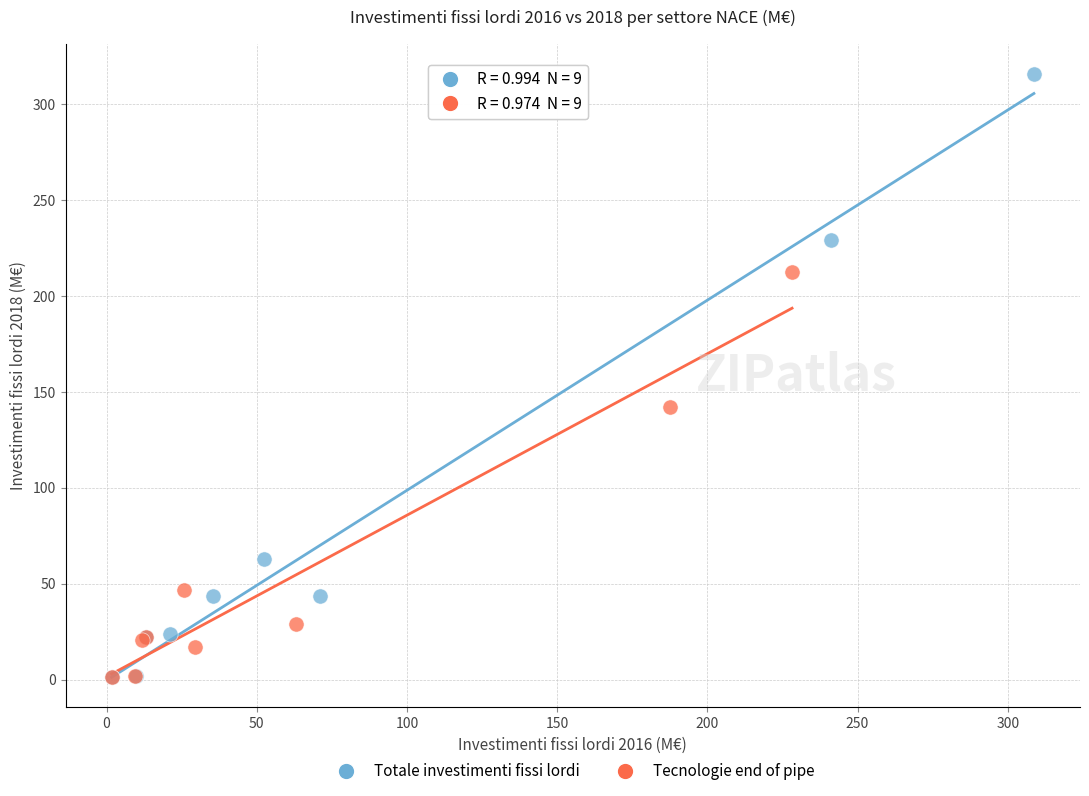

Which series contains the highest Y value?

Totale investimenti fissi lordi